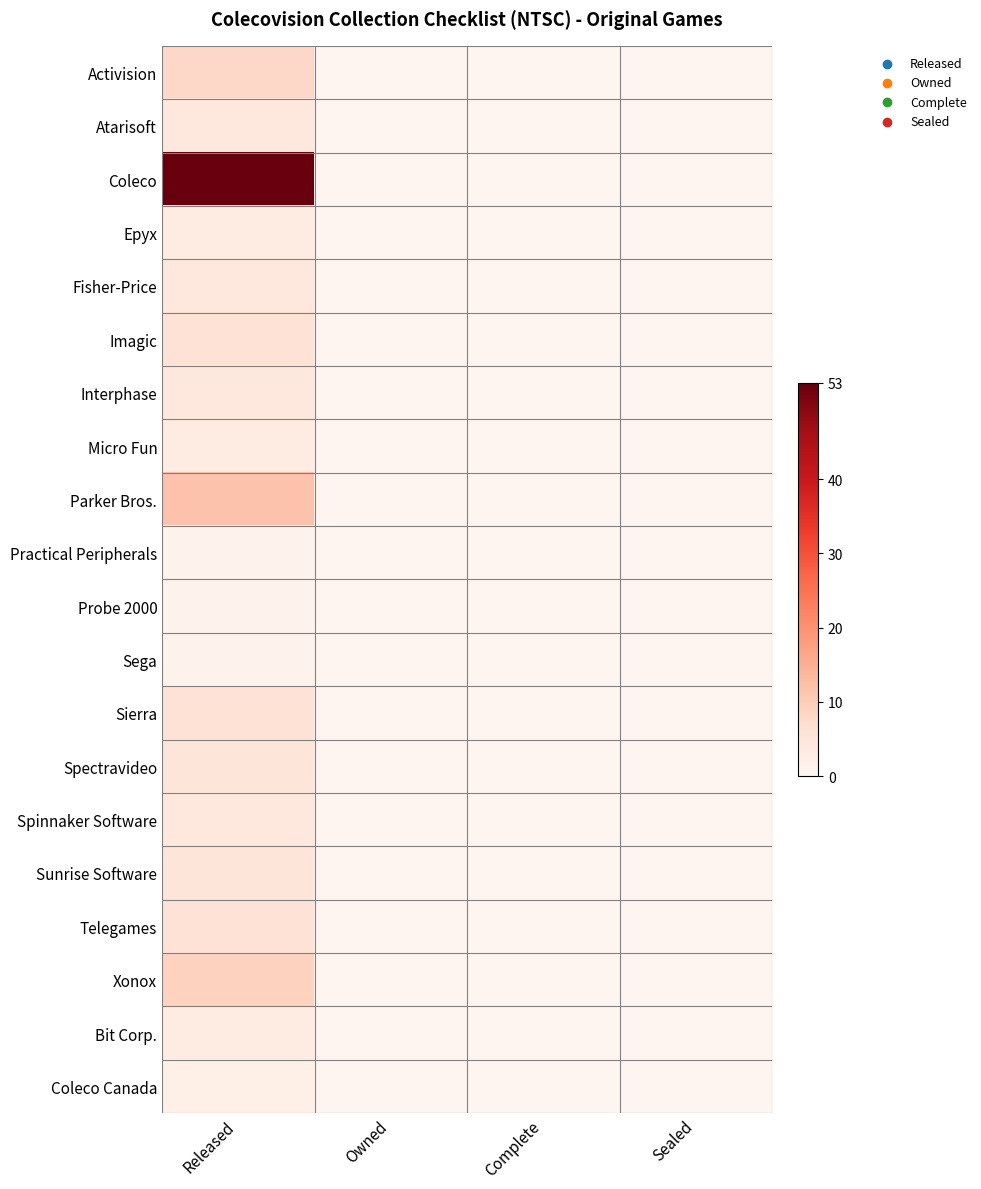

List the series in order of their peak value, lowest first.

Practical Peripherals, Probe 2000, Sega, Coleco Canada, Epyx, Micro Fun, Bit Corp., Atarisoft, Fisher-Price, Interphase, Spinnaker Software, Spectravideo, Sunrise Software, Imagic, Sierra, Telegames, Activision, Xonox, Parker Bros., Coleco